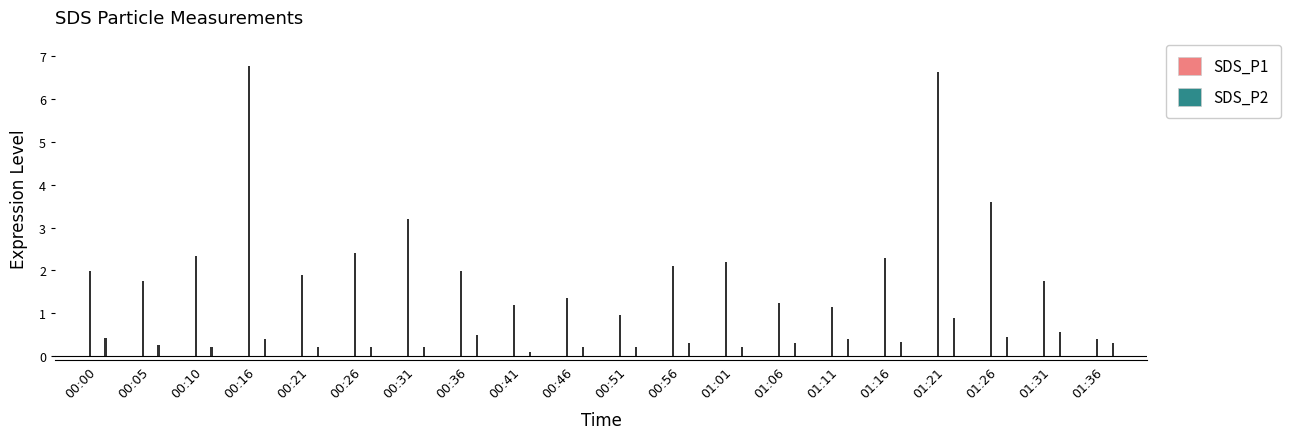

What is the value of the SDS_P1 bar at the 5th from the left?

1.9